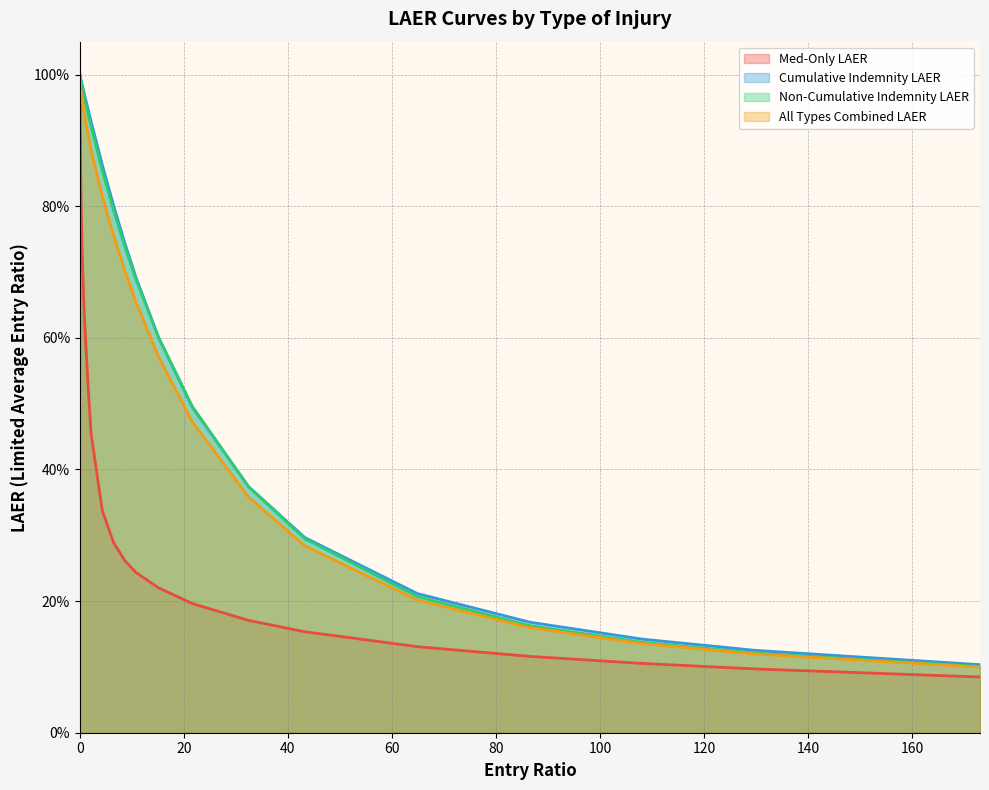

Which category has the lowest value in the All Types Combined LAER series?

400000